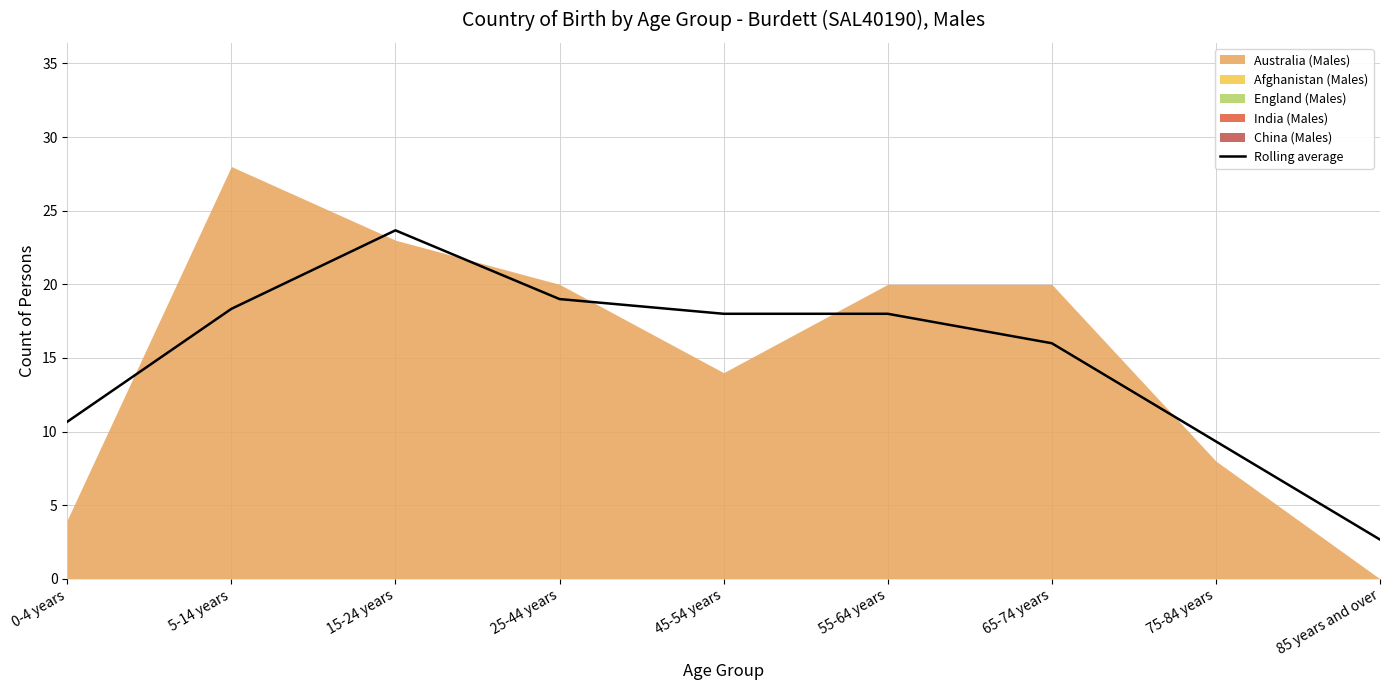

Rank the categories by value from lowest to highest.

85 years and over, 75-84 years, 0-4 years, 65-74 years, 45-54 years, 55-64 years, 5-14 years, 25-44 years, 15-24 years